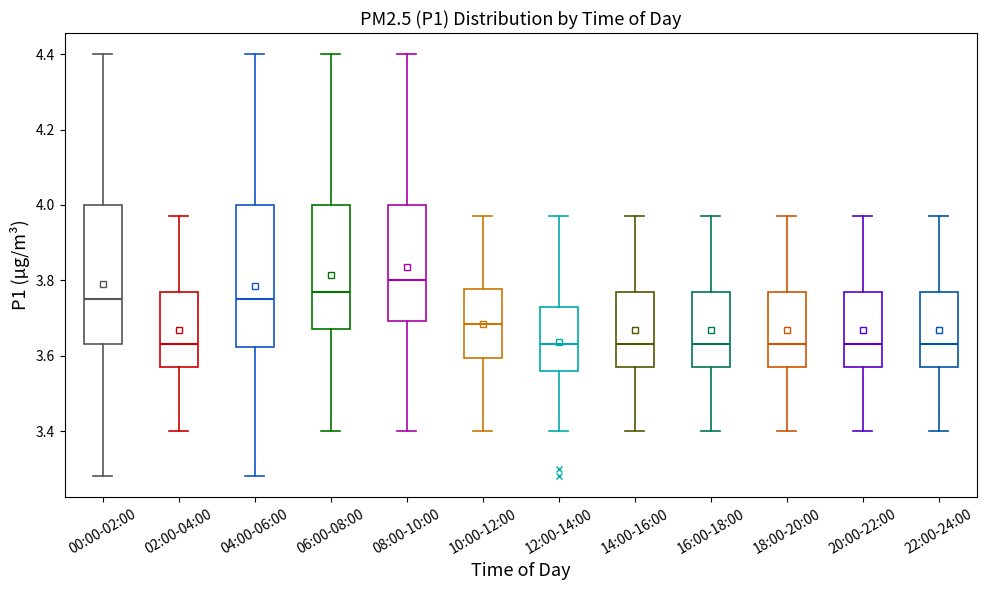

Reading left to right, read every box against the y-axis: the position of its median line, the range the box covers, and the ends of its whiskers. The values are not printed on the chart, so give them approximately, as read against the axis.

00:00-02:00: median 3.76, box 3.64 to 4.00, whiskers 3.28 to 4.40
02:00-04:00: median 3.64, box 3.58 to 3.78, whiskers 3.40 to 3.98
04:00-06:00: median 3.76, box 3.62 to 4.00, whiskers 3.28 to 4.40
06:00-08:00: median 3.78, box 3.68 to 4.00, whiskers 3.40 to 4.40
08:00-10:00: median 3.80, box 3.70 to 4.00, whiskers 3.40 to 4.40
10:00-12:00: median 3.68, box 3.60 to 3.78, whiskers 3.40 to 3.98
12:00-14:00: median 3.64, box 3.56 to 3.74, whiskers 3.40 to 3.98
14:00-16:00: median 3.64, box 3.58 to 3.78, whiskers 3.40 to 3.98
16:00-18:00: median 3.64, box 3.58 to 3.78, whiskers 3.40 to 3.98
18:00-20:00: median 3.64, box 3.58 to 3.78, whiskers 3.40 to 3.98
20:00-22:00: median 3.64, box 3.58 to 3.78, whiskers 3.40 to 3.98
22:00-24:00: median 3.64, box 3.58 to 3.78, whiskers 3.40 to 3.98